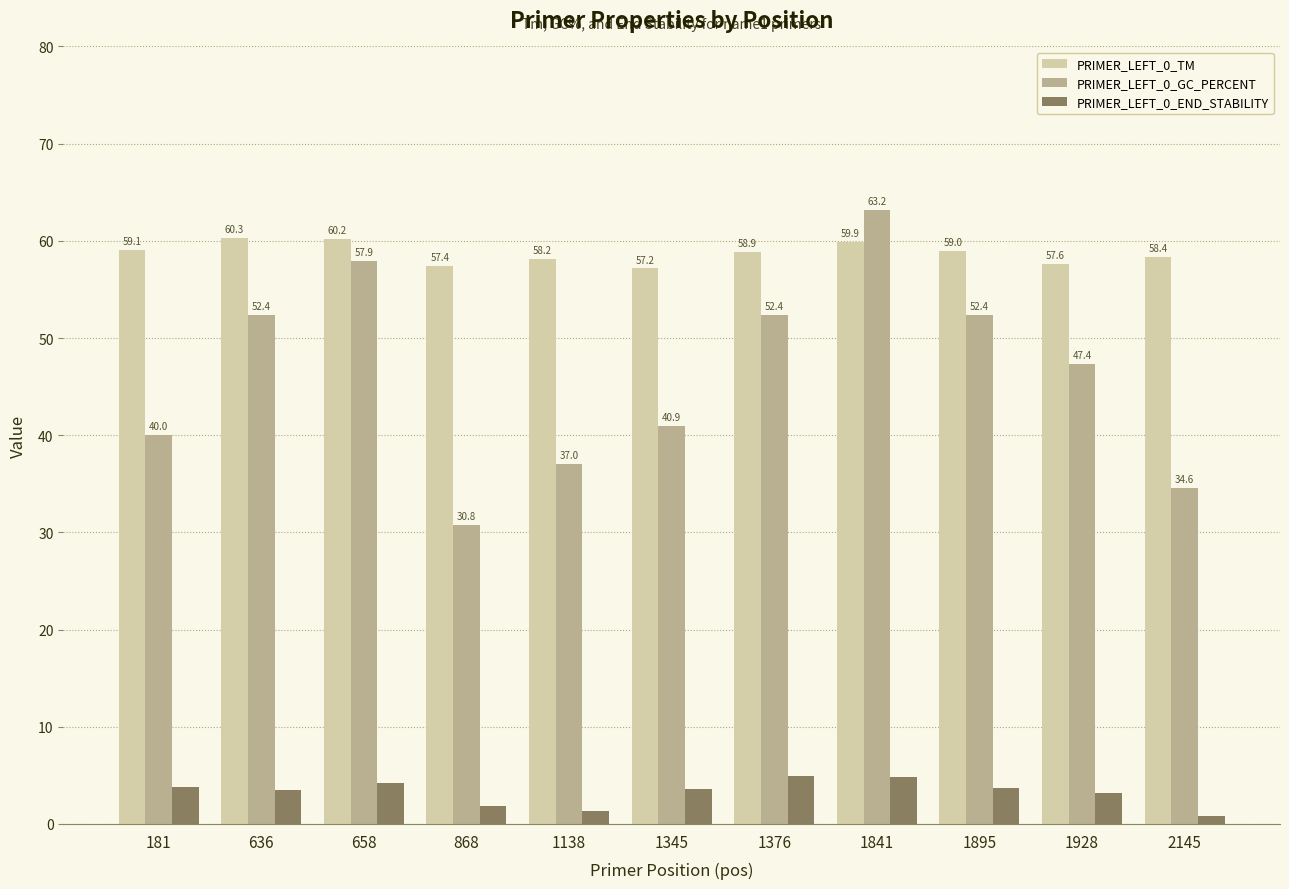

List the series in order of their peak value, highest first.

PRIMER_LEFT_0_GC_PERCENT, PRIMER_LEFT_0_TM, PRIMER_LEFT_0_END_STABILITY